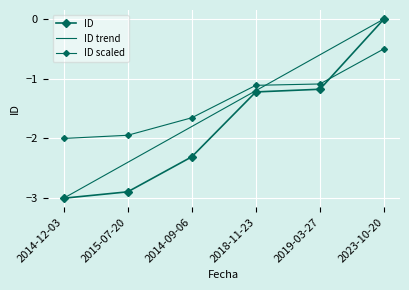

At which label does ID scaled first exceed -1?

2023-10-20